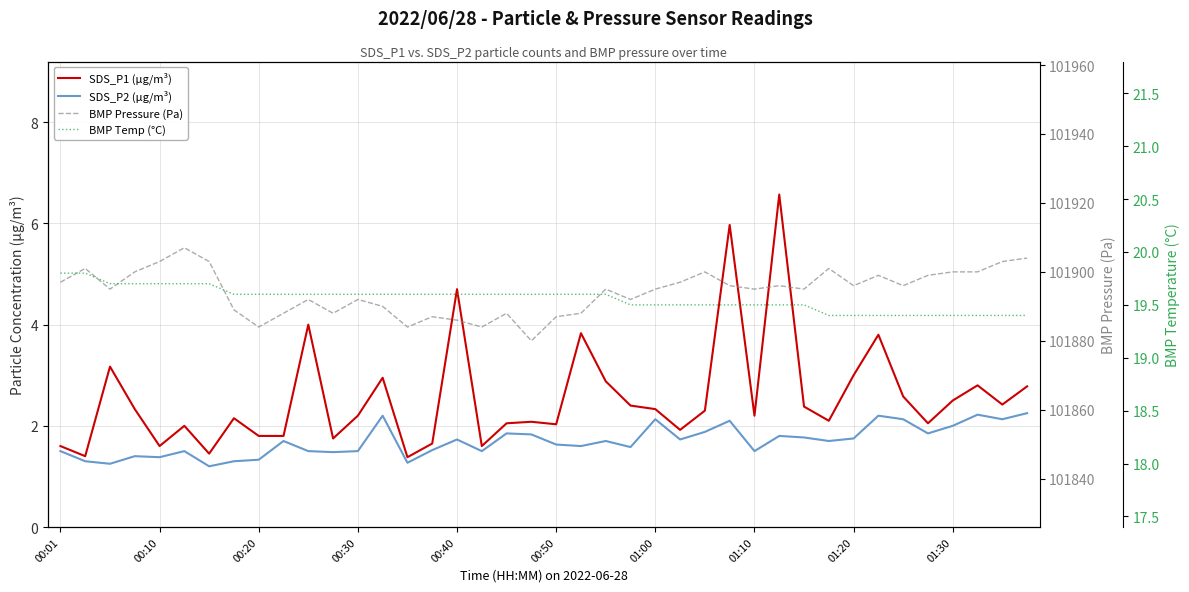

What position from the left is 27?

28